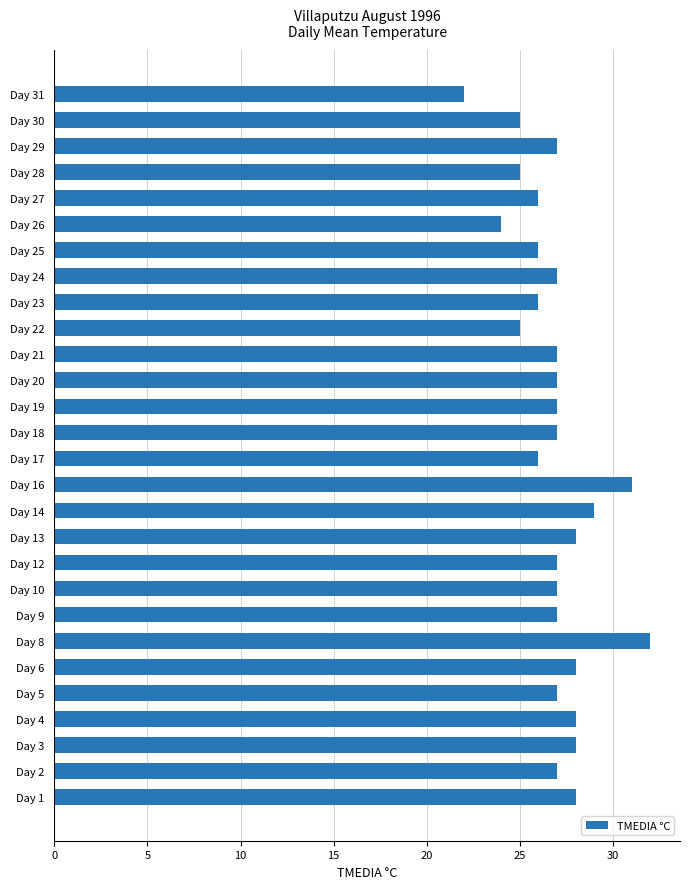

The value at Day 8 is 17. True or false?

False